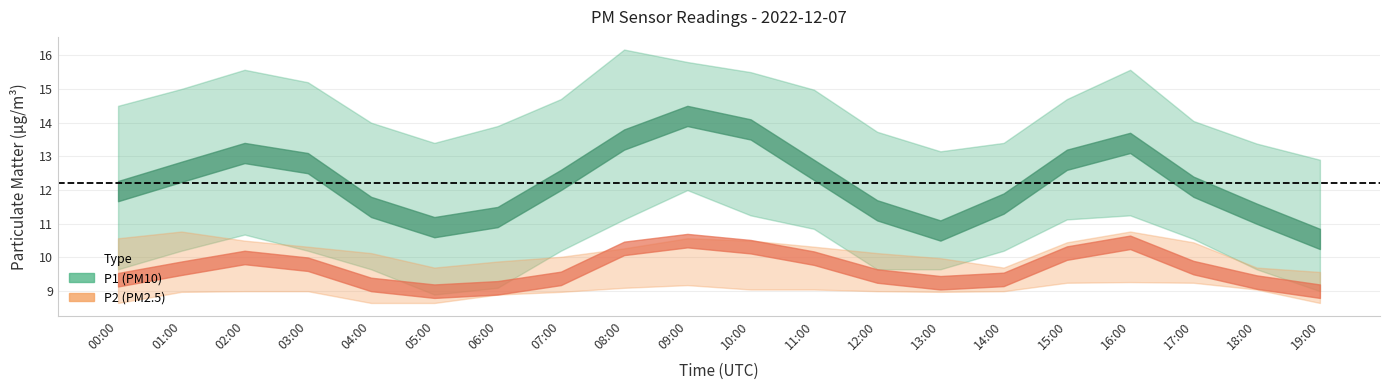

Between 05:00 and 13:00, which series saw the biggest shift?

P1_lower